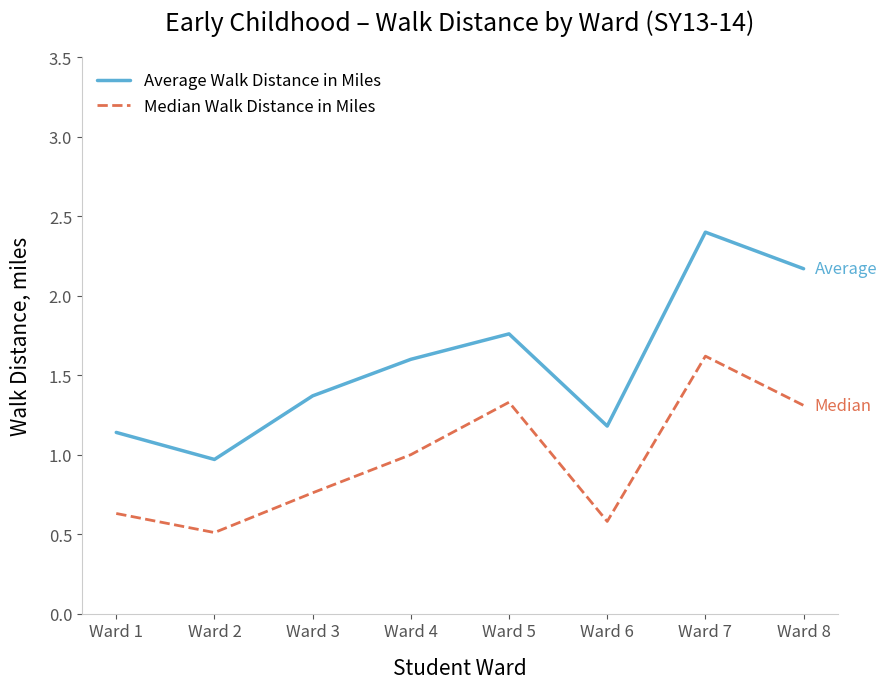

What is the difference between the Average Walk Distance in Miles values at Ward 1 and Ward 8?

1.0